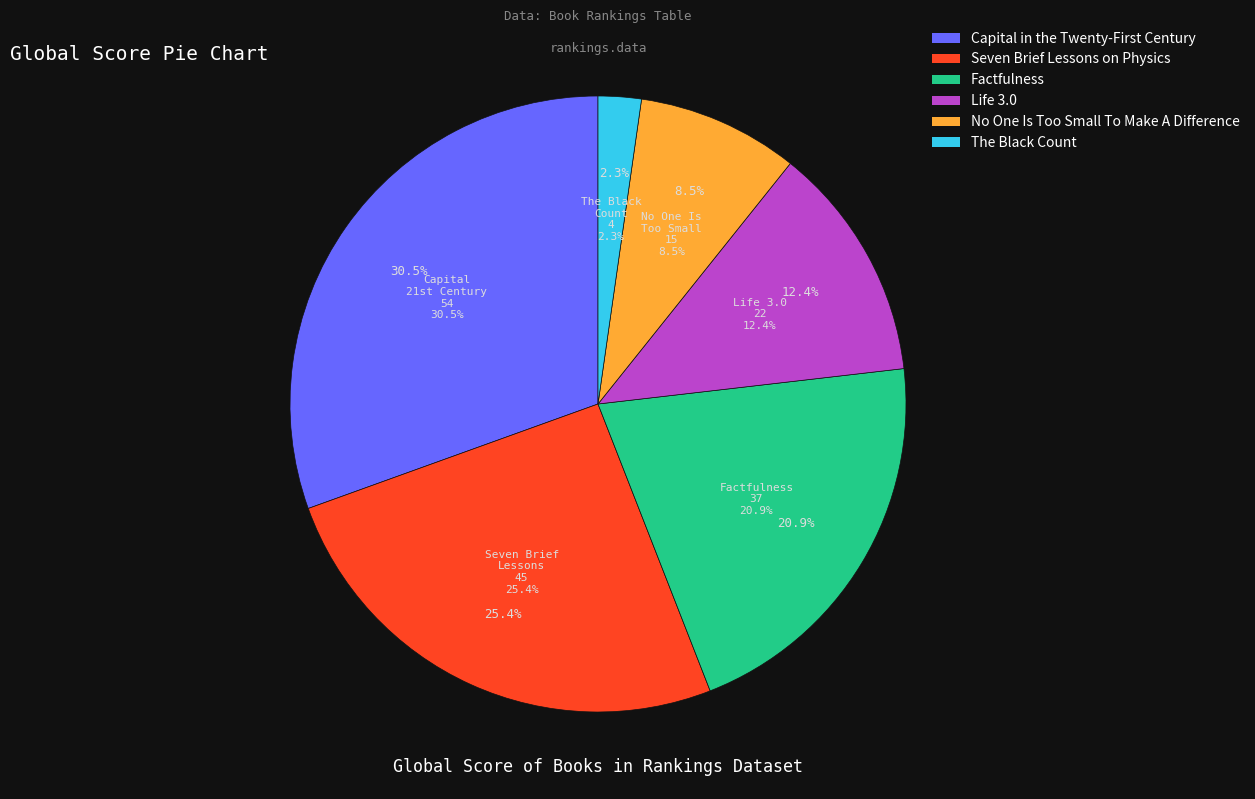

How many segments does this pie chart have?

6